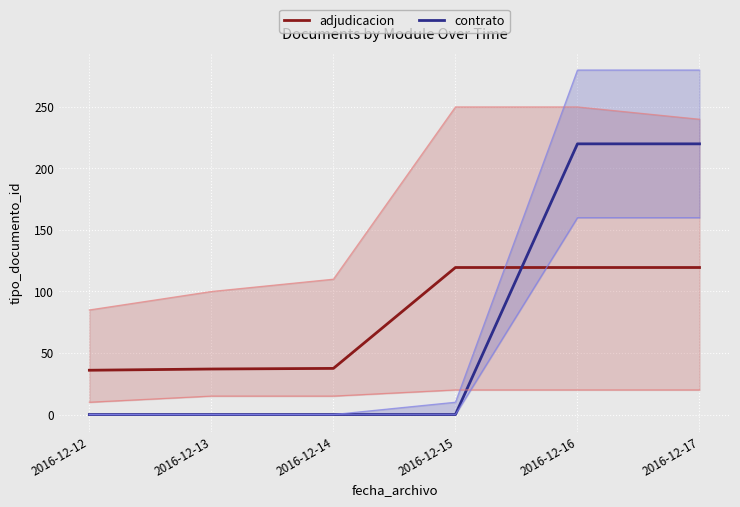

How many data points in adjudicacion are above 119?

3